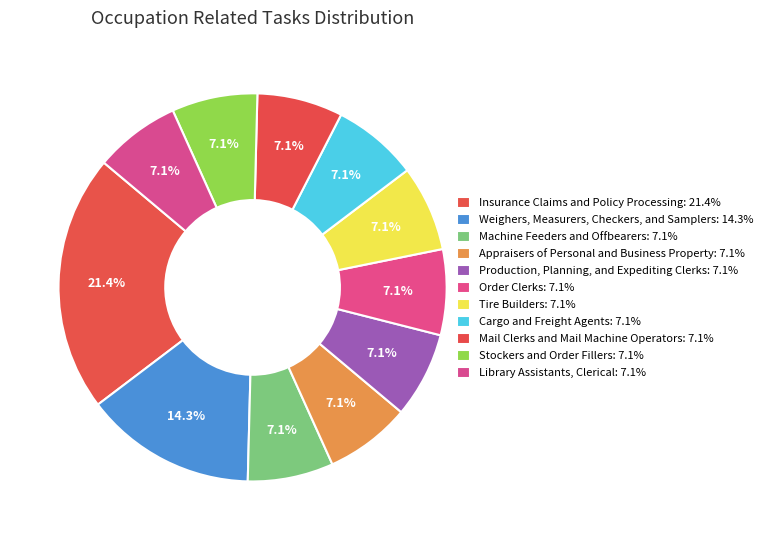

Which has a higher value, Tire Builders or Machine Feeders and Offbearers?

Tire Builders